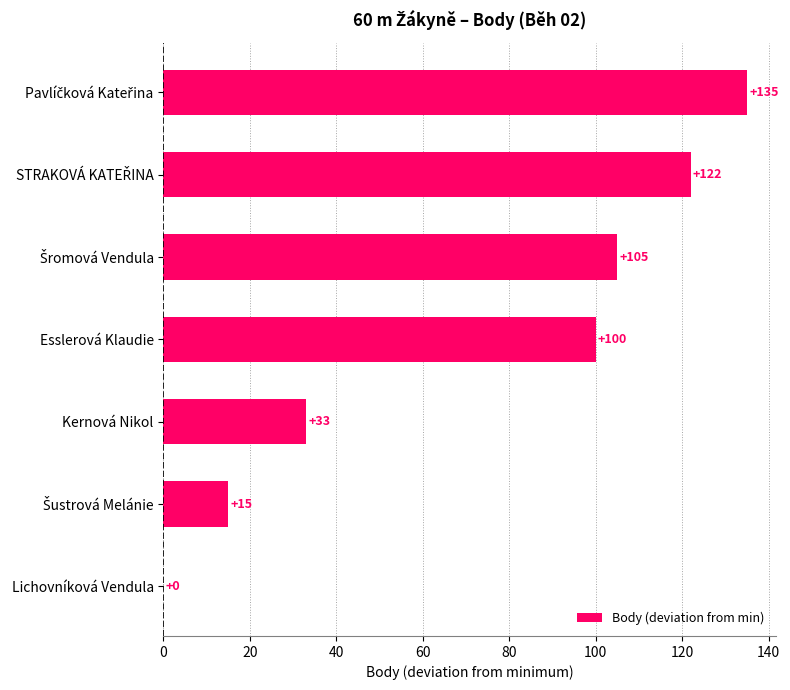

The value at Esslerová Klaudie is 39. True or false?

False